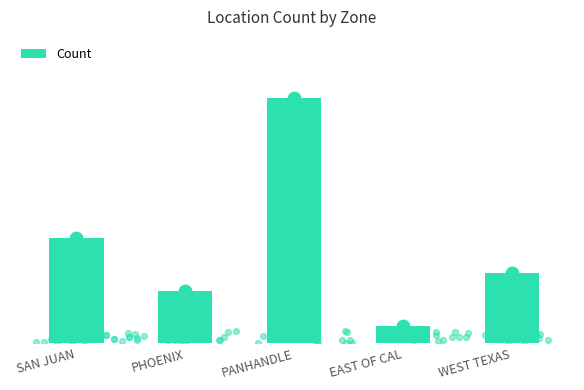

What is the change in value from PANHANDLE to WEST TEXAS?

-20